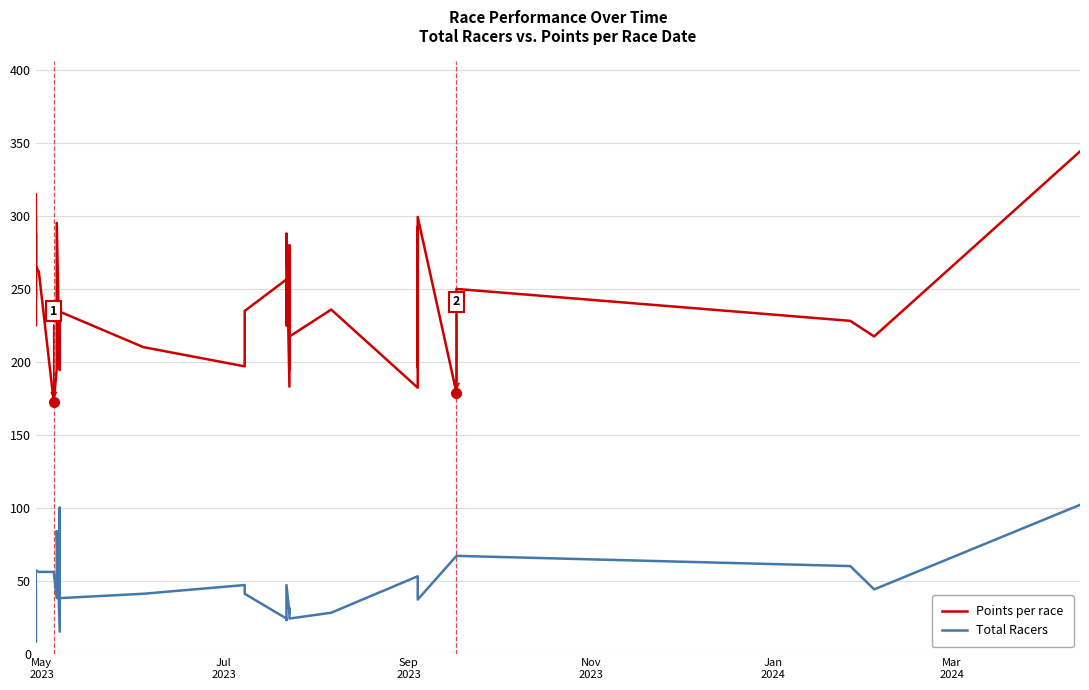

Which series has the widest spread of values?

Points per race